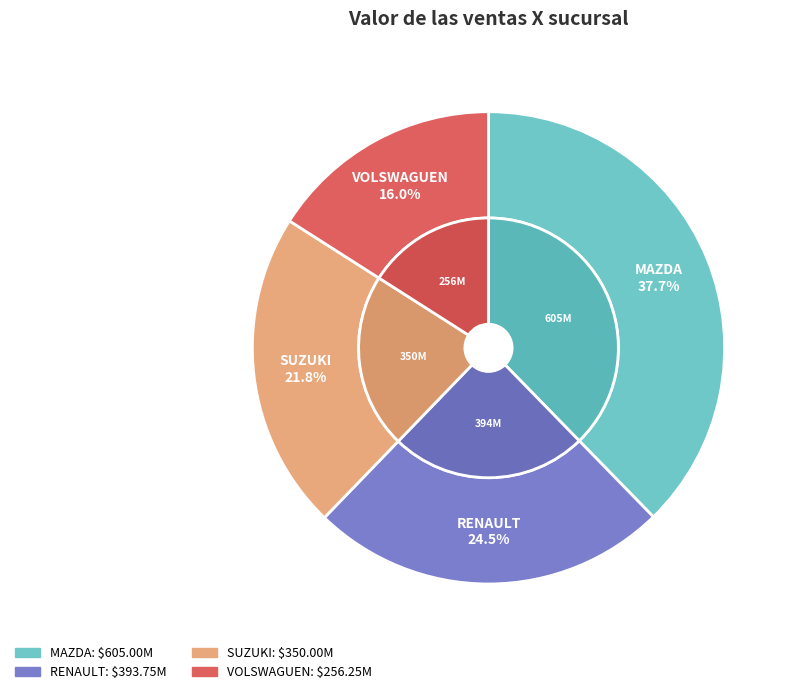

Rank the categories by value from lowest to highest.

VOLSWAGUEN, SUZUKI, RENAULT, MAZDA